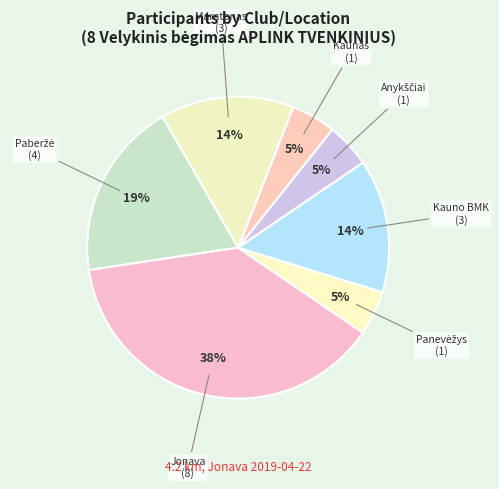

What is the largest slice in the pie chart?

Jonava